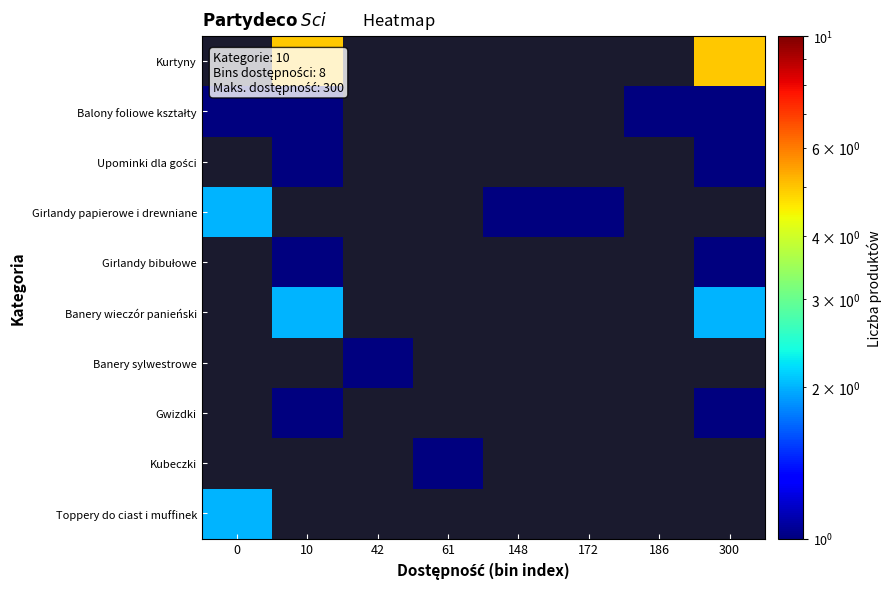

How many series are shown in this chart?

10